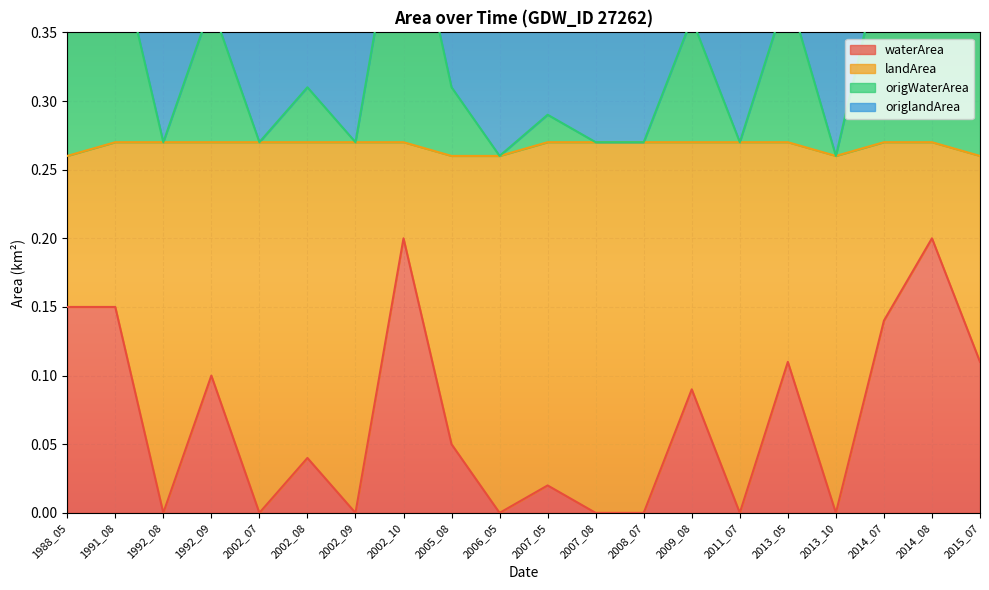

The value of waterArea at 2002_10 is 0.1. True or false?

False